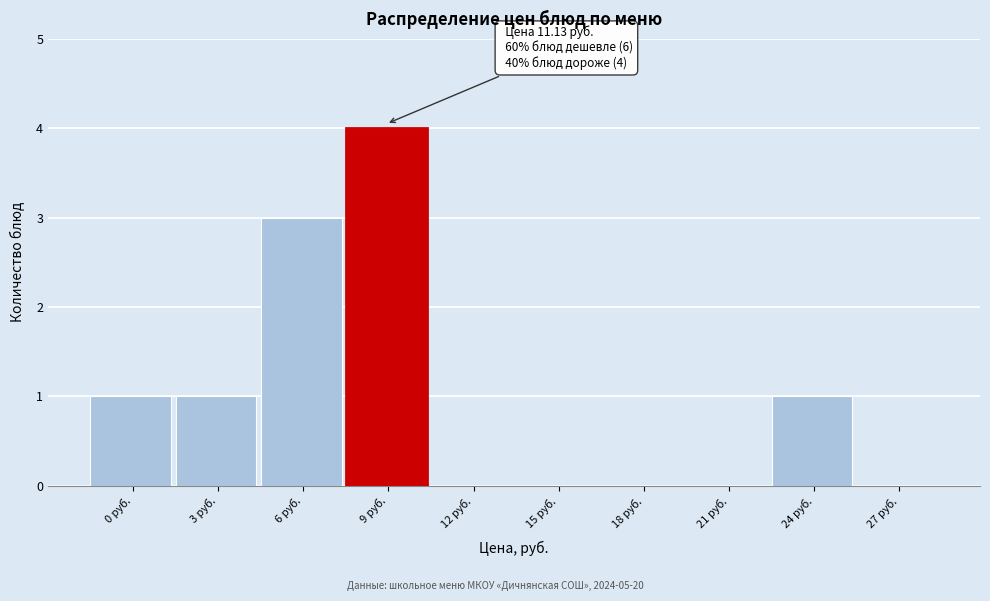

Reading left to right, what are all the values shown in this chart?

0 руб.=1	3 руб.=1	6 руб.=3	9 руб.=4	12 руб.=0	15 руб.=0	18 руб.=0	21 руб.=0	24 руб.=1	27 руб.=0